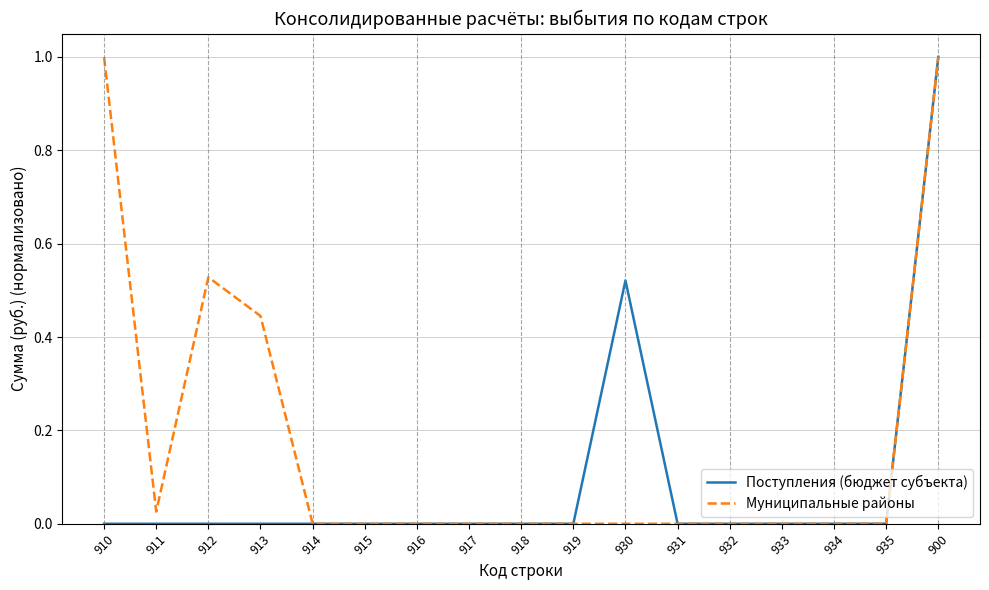

True or false: Муниципальные районы has a value of 0.0 at 915.

True